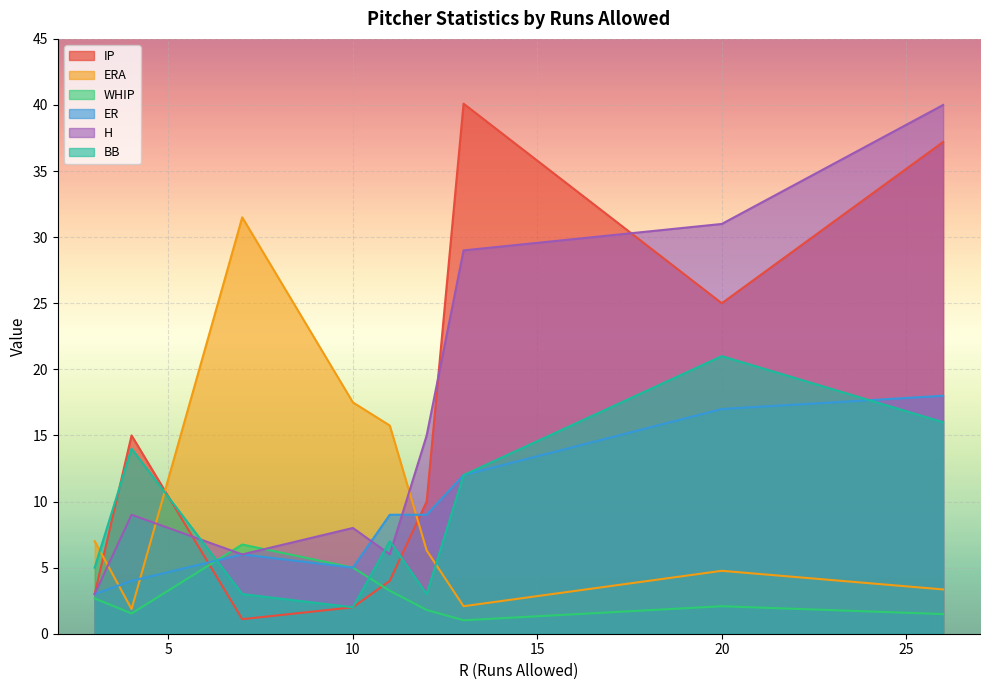

Which series ends up on top after the final intersection of ERA and ER?

ER